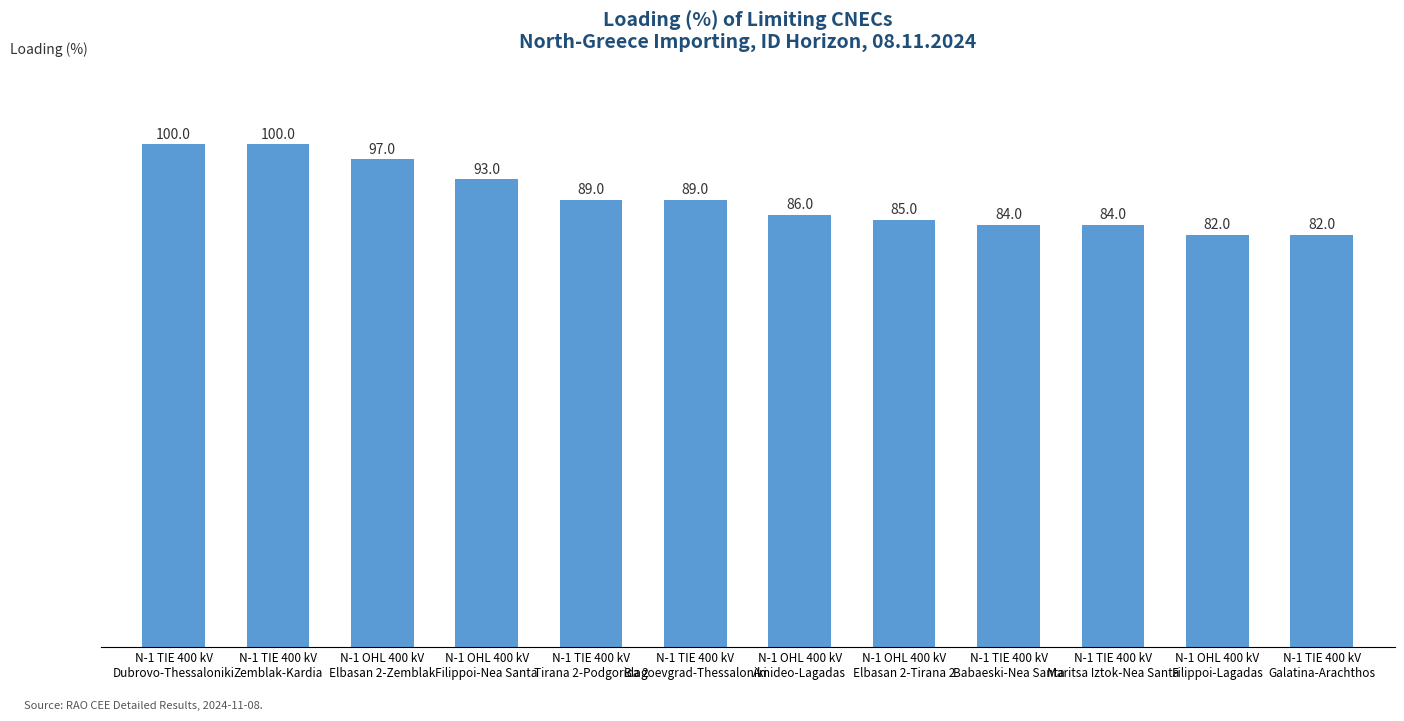

What is the ratio of the value at N-1 TIE 400 kV
Babaeski-Nea Santa to the value at N-1 TIE 400 kV
Galatina-Arachthos?

1.0